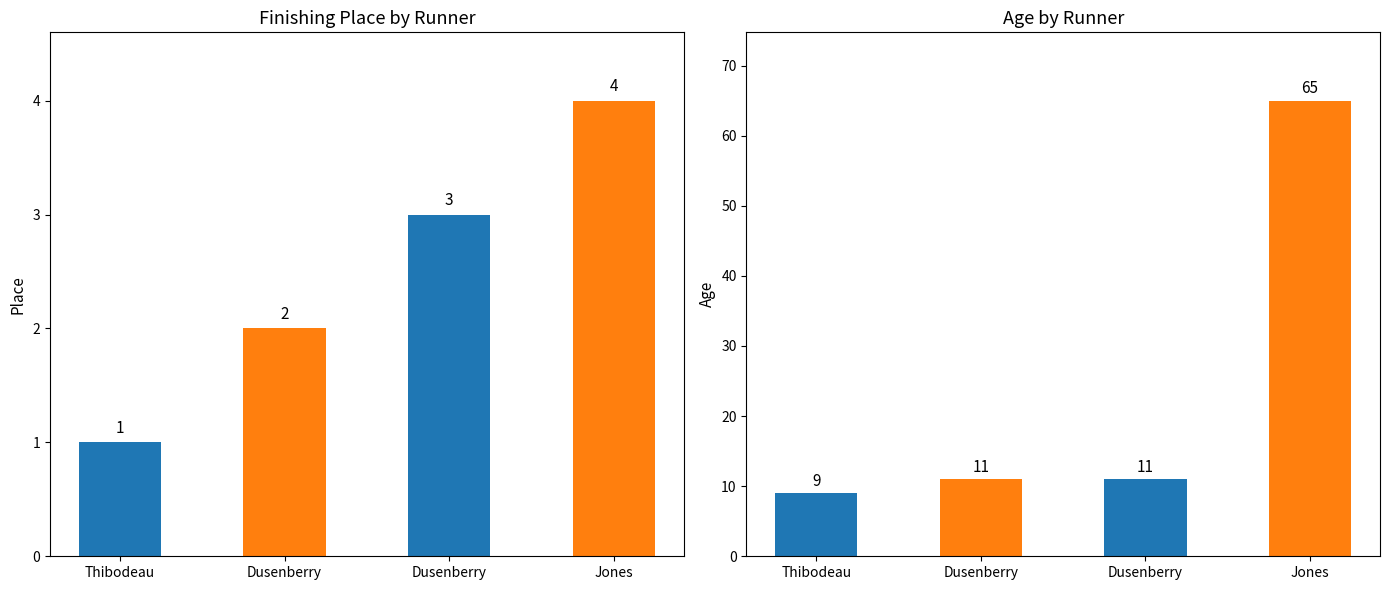

Is it true that age equals 5 at Dusenberry?

False